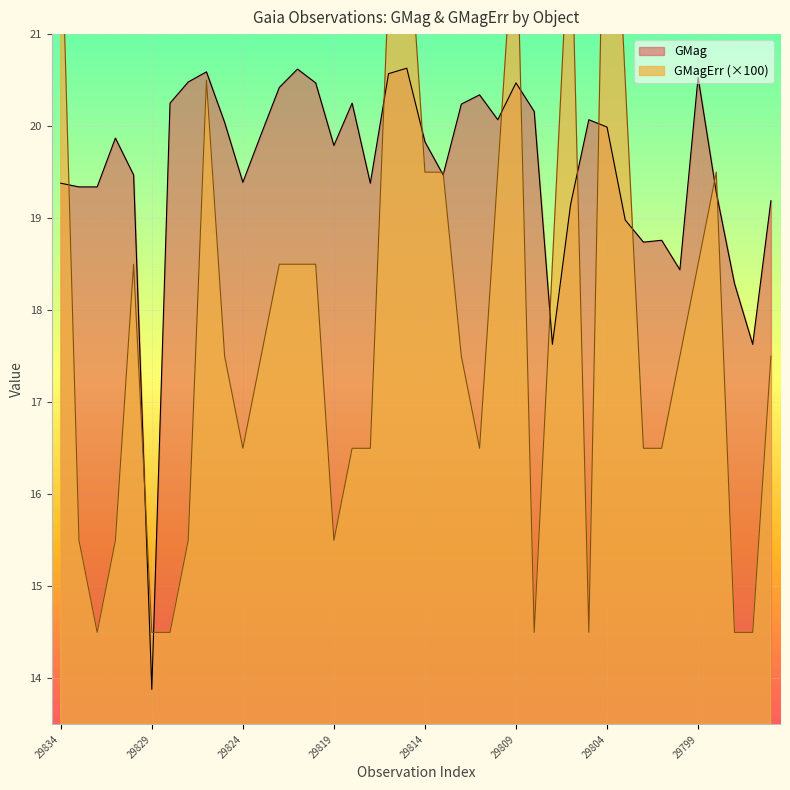

How many times do GMagErr and GMag cross each other?

15